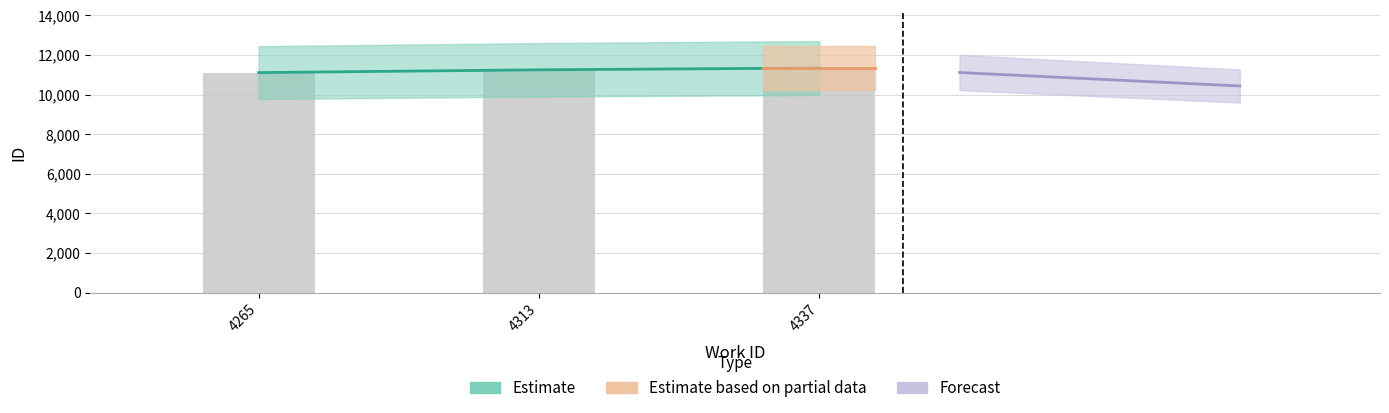

How many values exceed 11248?

1